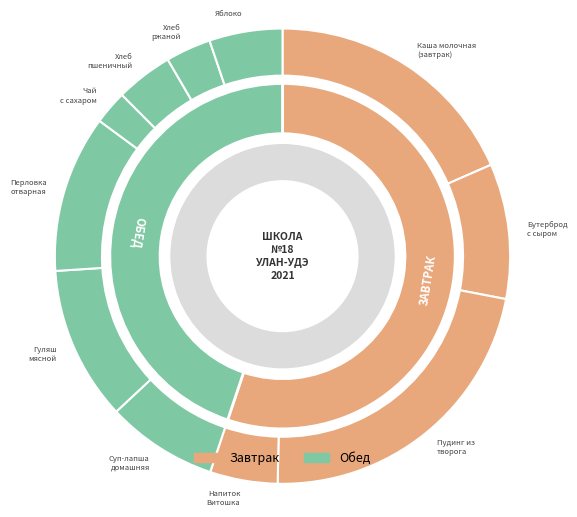

True or false: Яблоко accounts for 18% of the total.

False